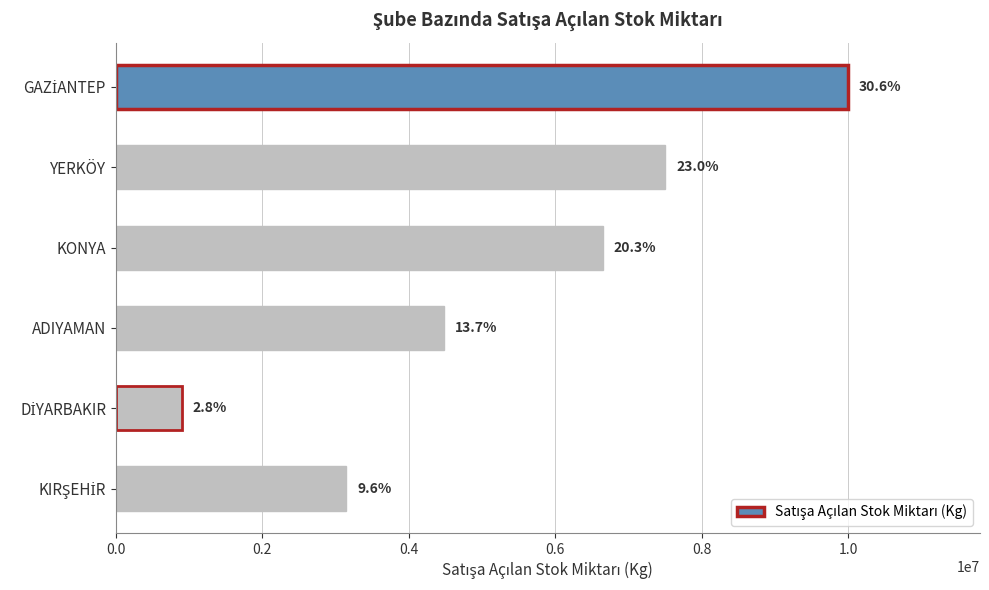

How many bars are there in total?

6